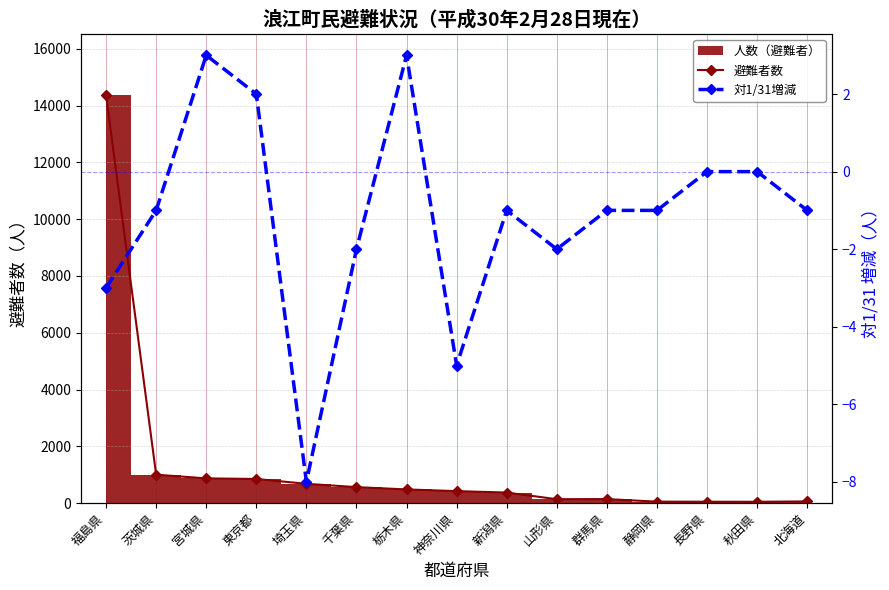

What is the spread (max minus min) of values at 福島県?

14369